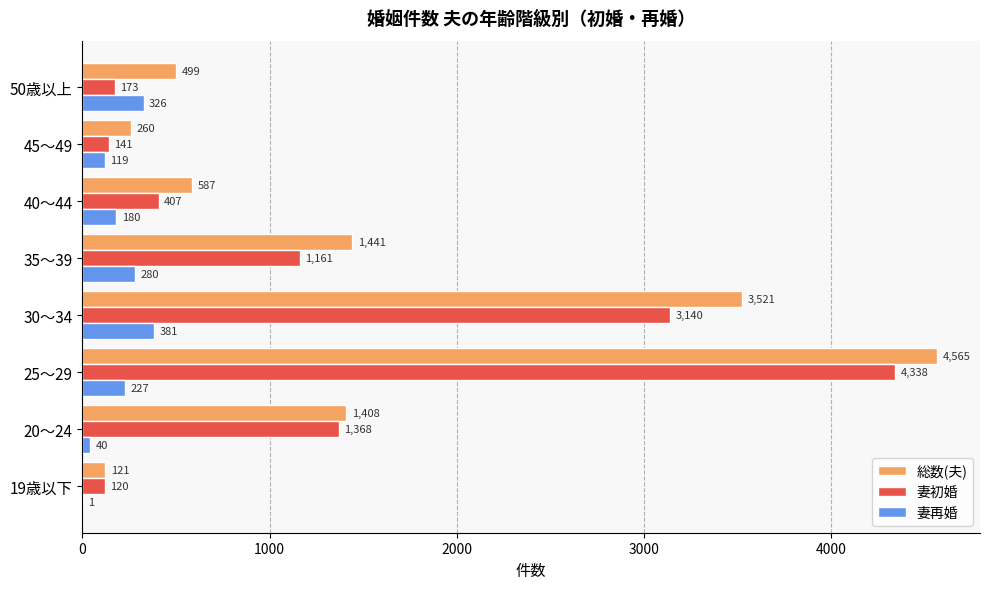

Which series changed the most between 25～29 and 50歳以上?

妻初婚